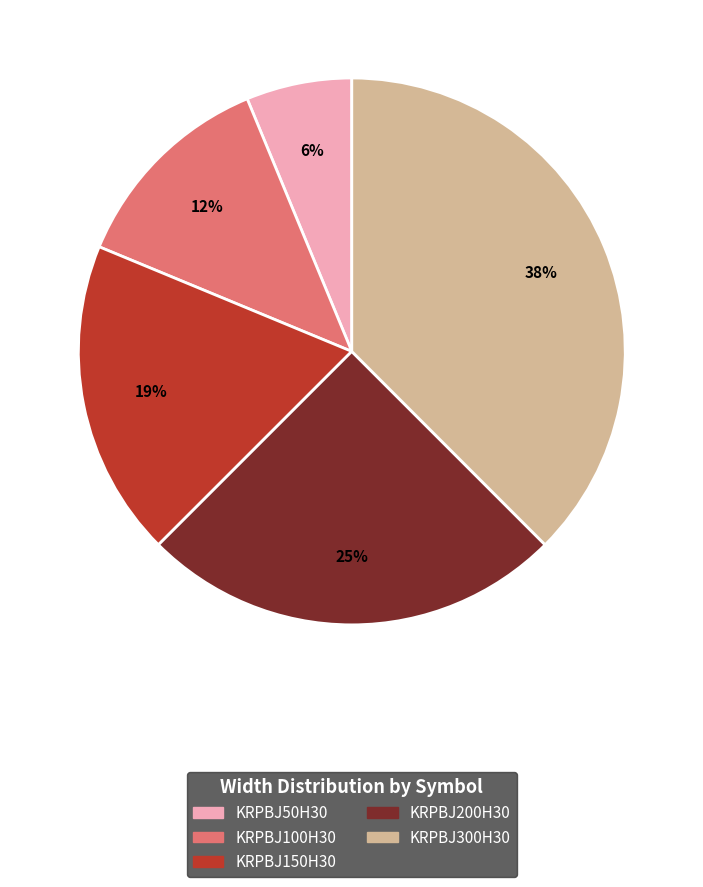

Which slice is the smallest?

KRPBJ50H30